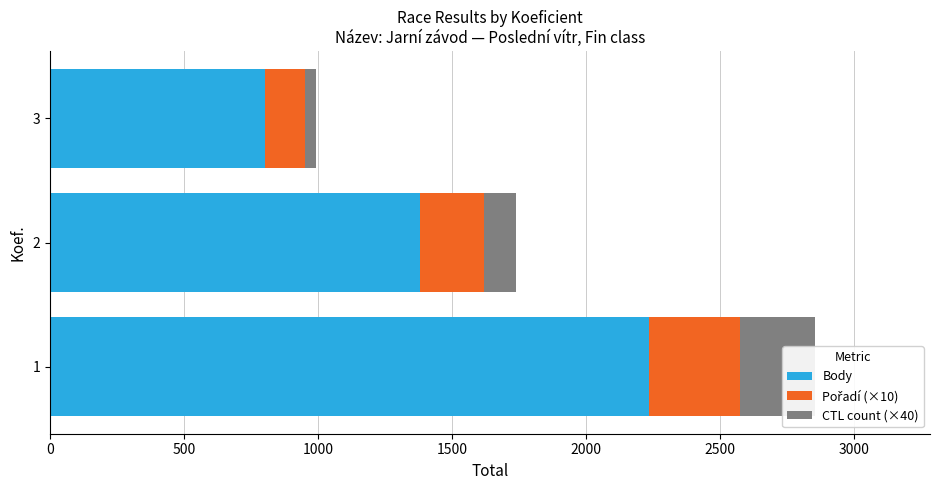

Reading left to right, list all the values displayed in this chart.

Body: 2235	1380	802
Pořadí (×10): 340	240	150
CTL count (×40): 280	120	40